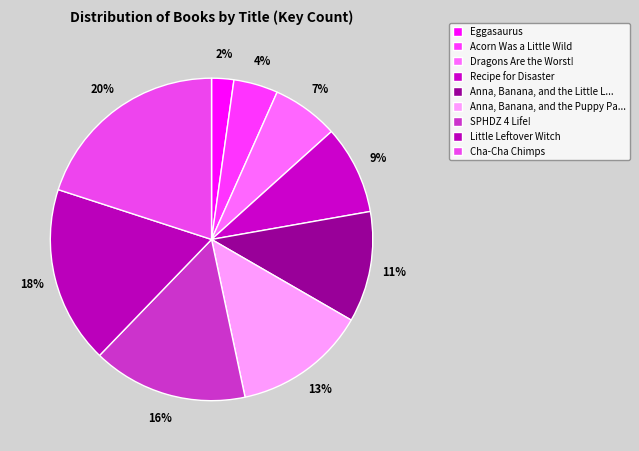

How many segments does this pie chart have?

9